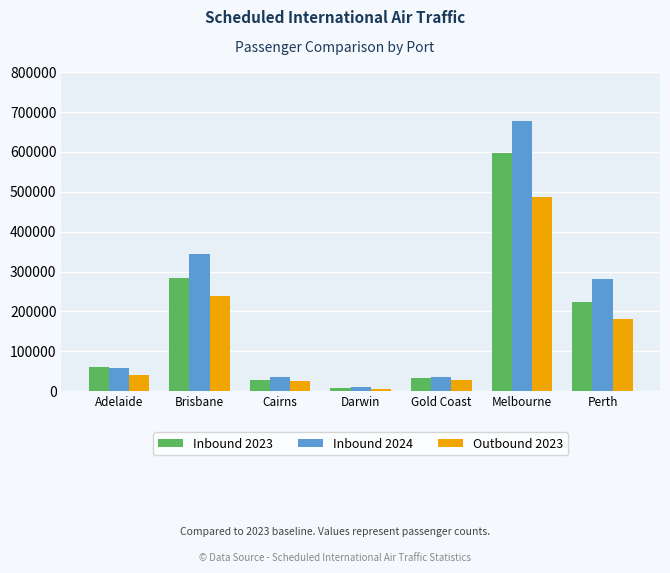

What is the lowest value of the Outbound 2023 series?

6677